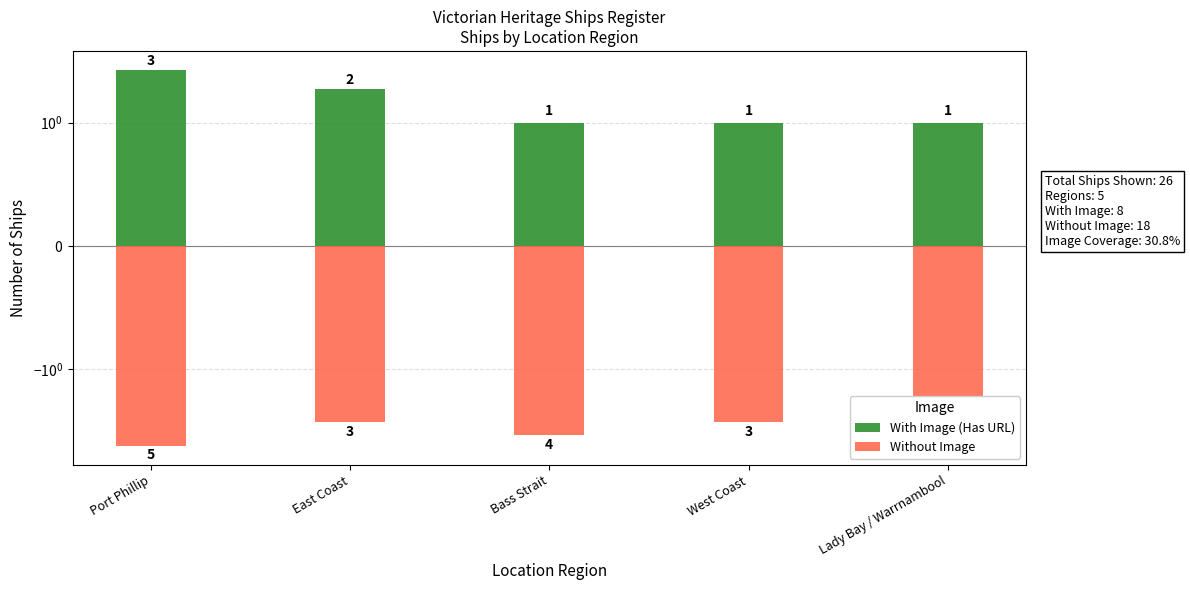

What is the label of the 3rd bar from the right?

Bass Strait